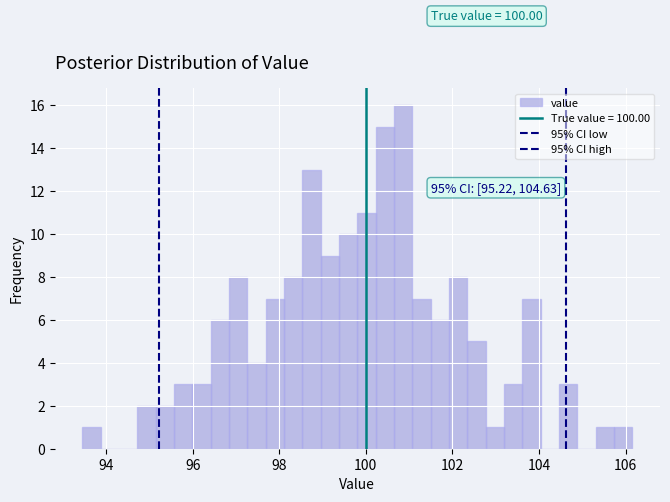

Around what value on the x-axis is the tallest bar? Give the approximate position of its centre, as read against the axis.

100.8